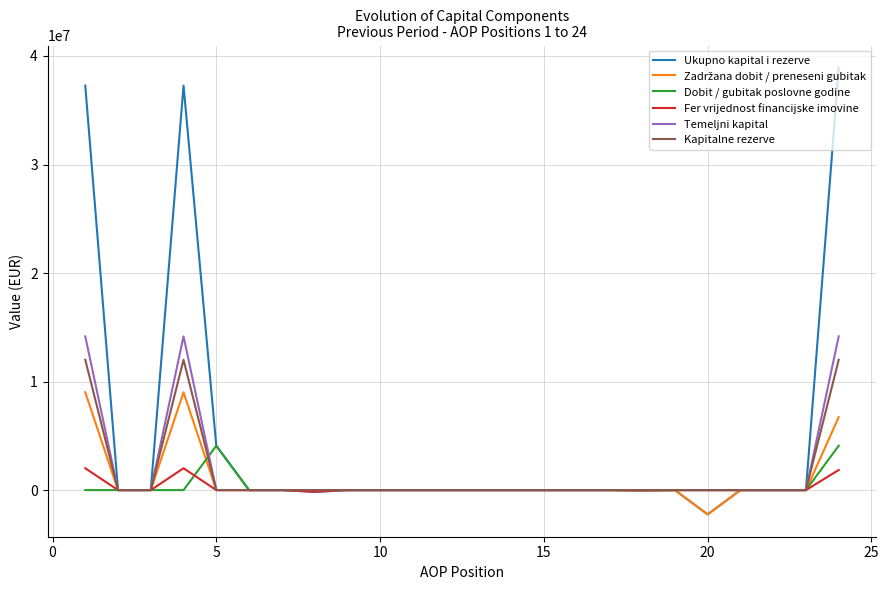

Which series has the largest range (max minus min)?

Ukupno kapital i rezerve